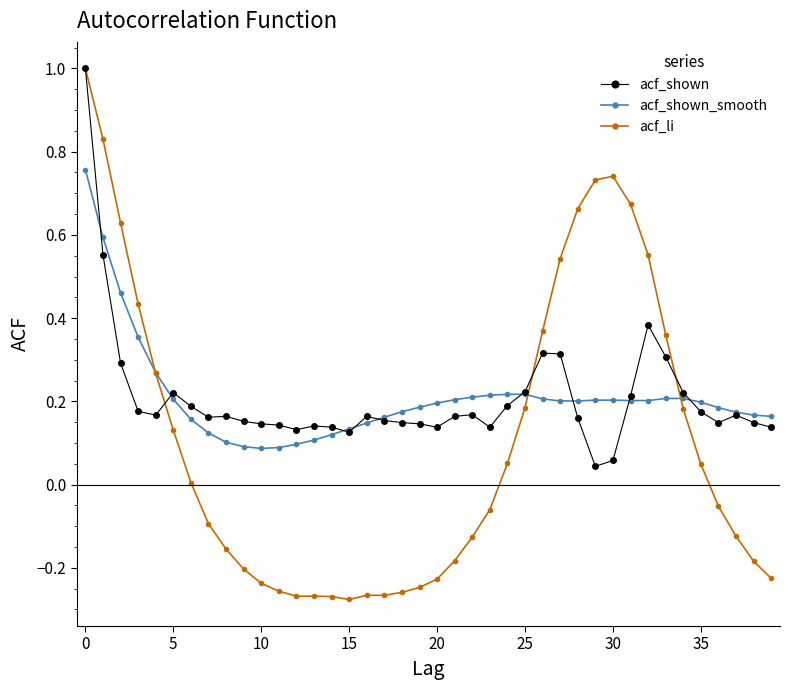

Which series has the widest spread of values?

acf_li